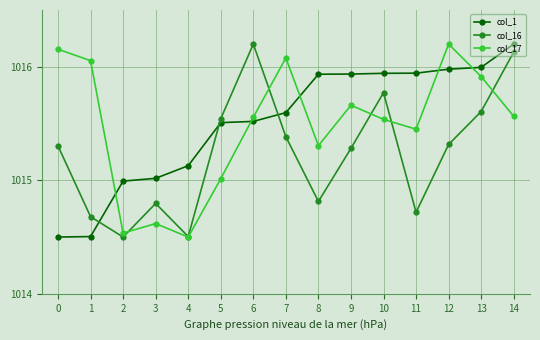

The value of col_16 at 14 is 1577.9. True or false?

False